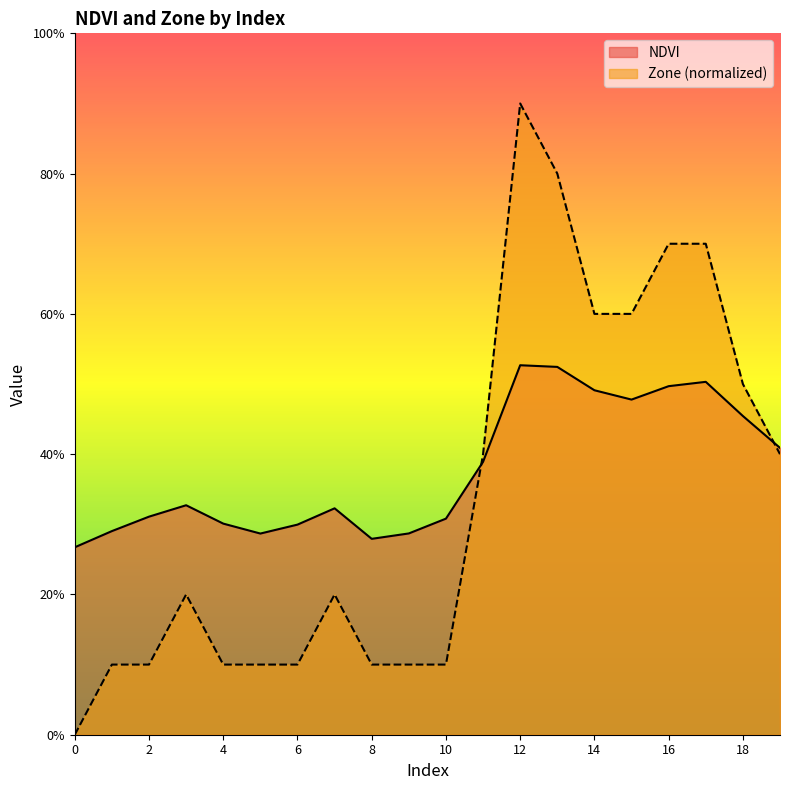

Rank the series at 14 from lowest to highest value.

NDVI, Zone (normalized)